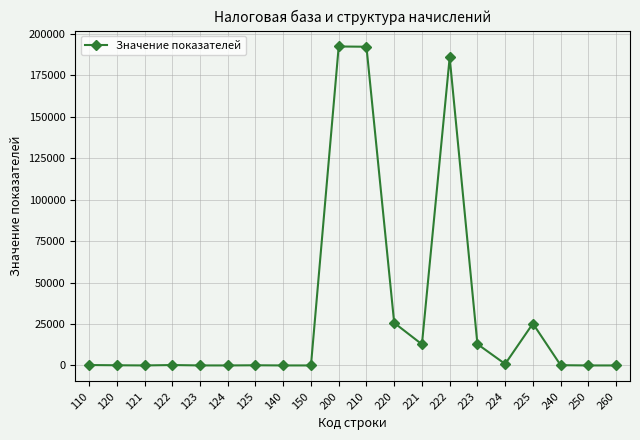

What is the change in value from 210 to 240?

-192115